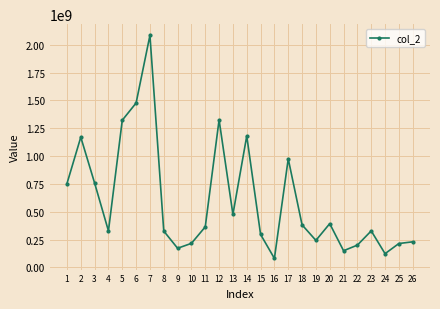

The value at 15 is 296346000. True or false?

True